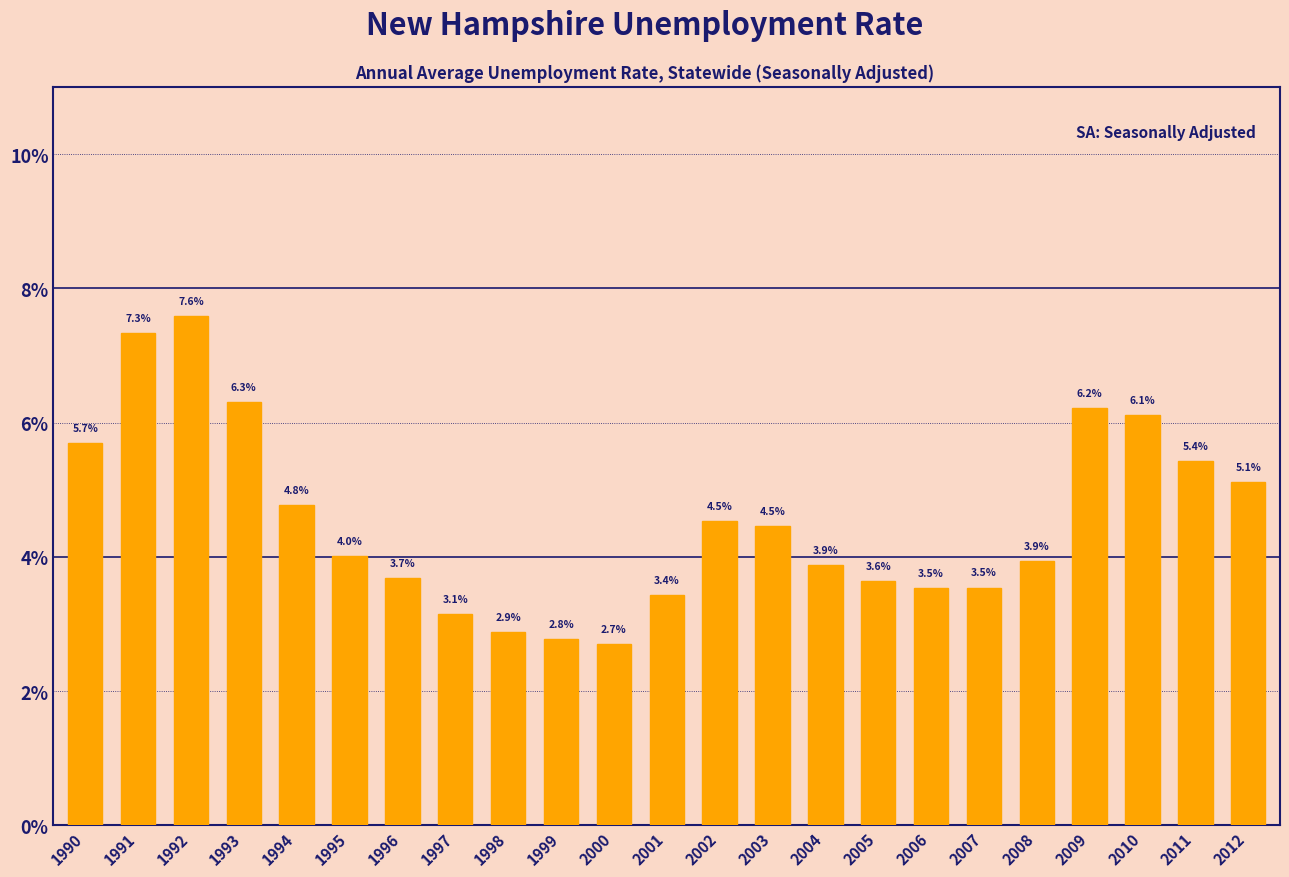

True or false: the data shows 5.1 at 2012.

True